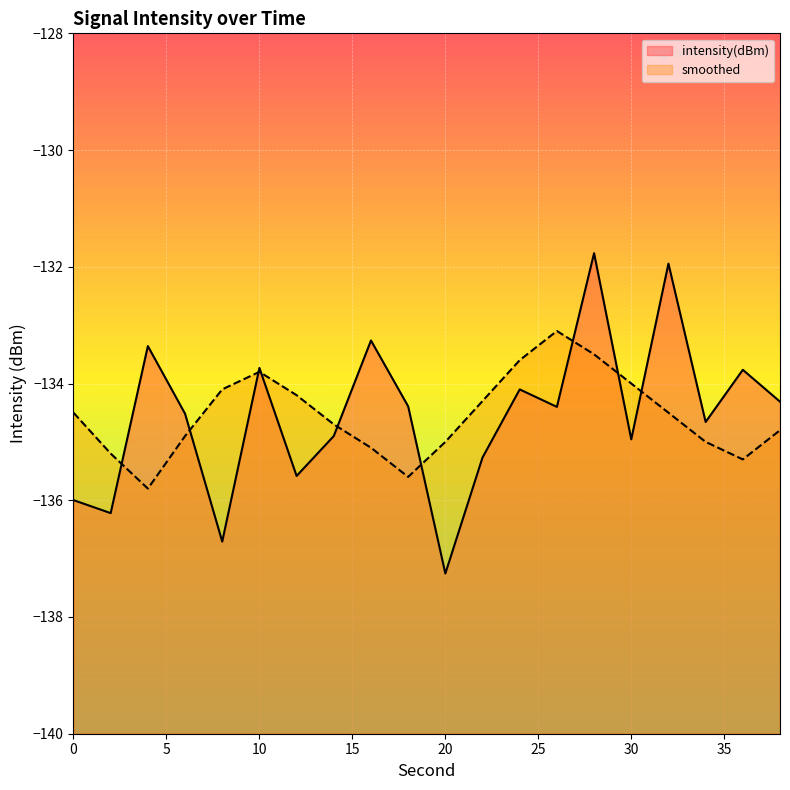

What are all the series names shown in the legend?

intensity(dBm), smoothed